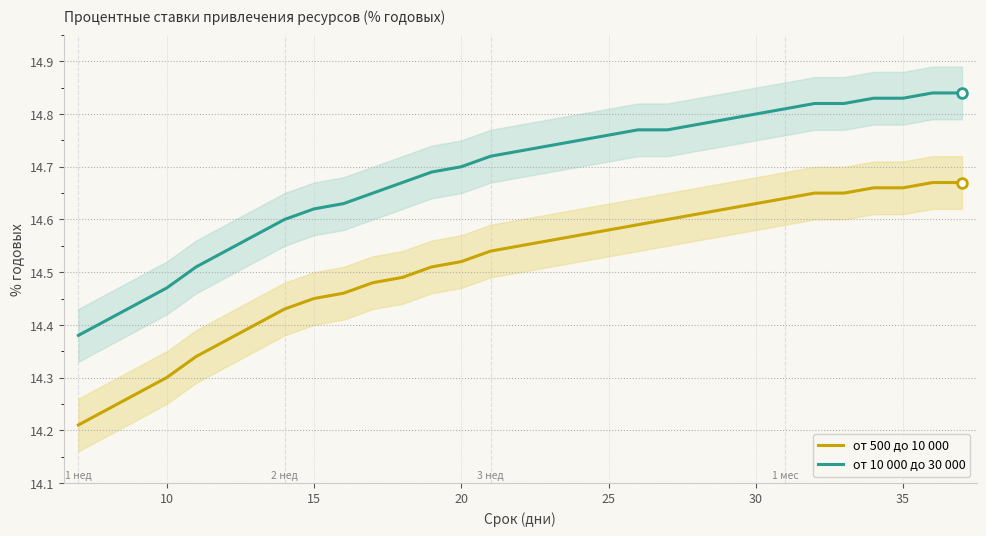

Is it true that от 500 до 10 000 equals 14.3 at 10?

True